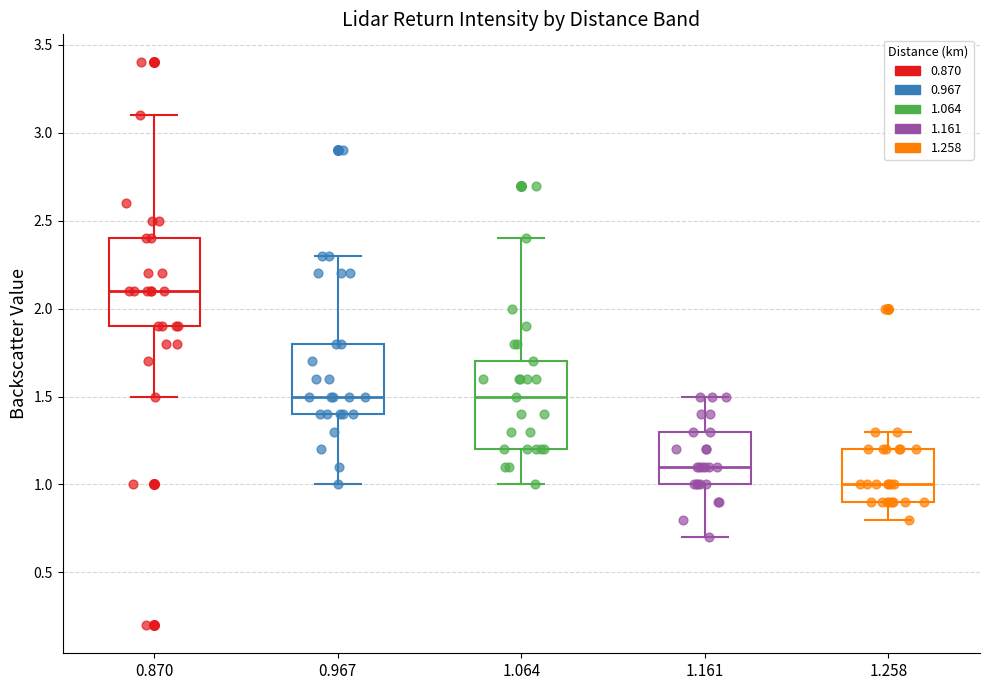

Reading left to right, transcribe this box plot: for each box, give where its median line is, the range the box spans, and where its two whiskers end, as read against the y-axis. The values are not printed on the chart, so give them approximately, as read against the axis.

0.870: median 2.1, box 1.9 to 2.4, whiskers 1.5 to 3.1
0.967: median 1.5, box 1.4 to 1.8, whiskers 1.0 to 2.3
1.064: median 1.5, box 1.2 to 1.7, whiskers 1.0 to 2.4
1.161: median 1.1, box 1.0 to 1.3, whiskers 0.7 to 1.5
1.258: median 1.0, box 0.9 to 1.2, whiskers 0.8 to 1.3